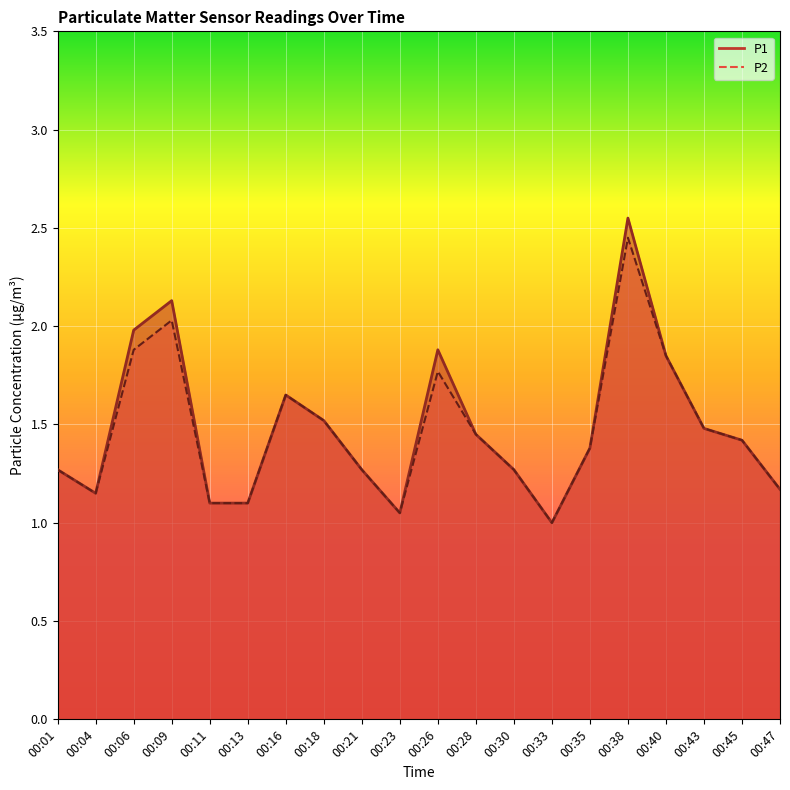

How many lines are shown in the chart?

2